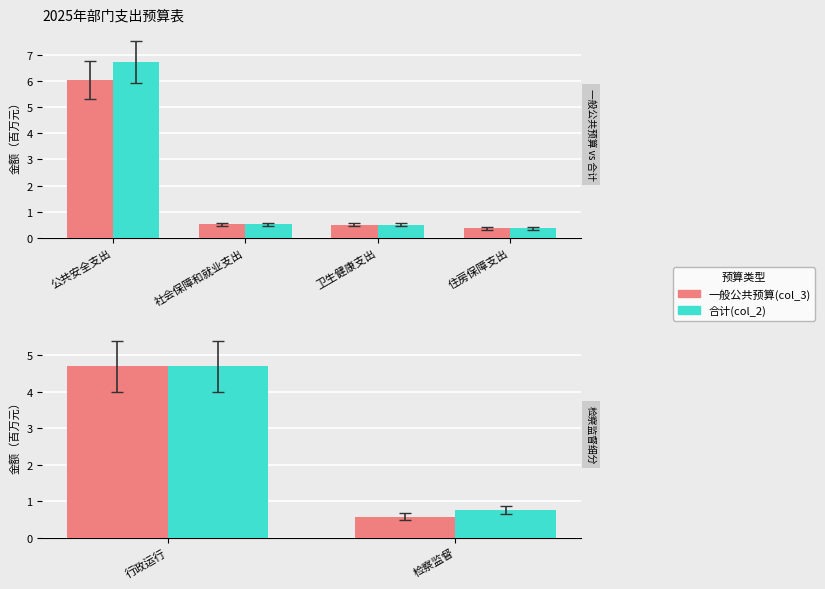

Are the bars horizontal?

No